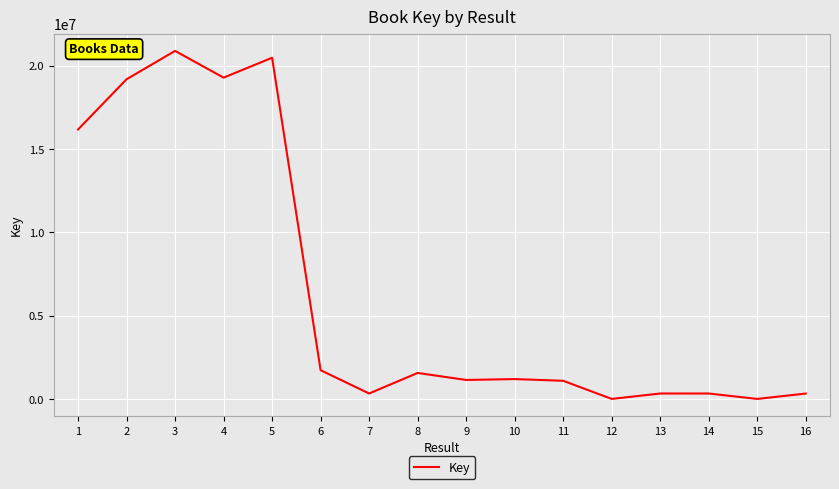

What is the change in value from 3 to 9?

-19735243